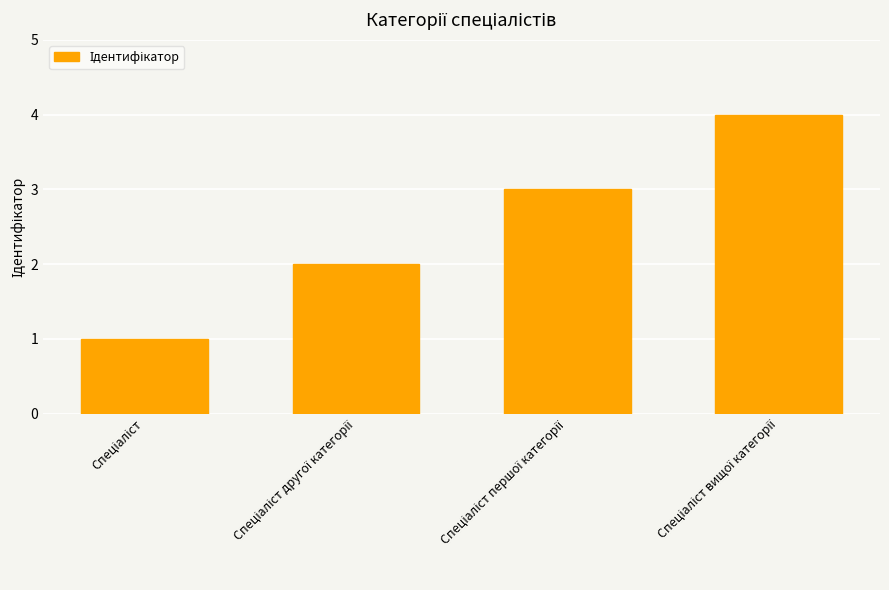

What is the value of the 3rd bar from the left?

3